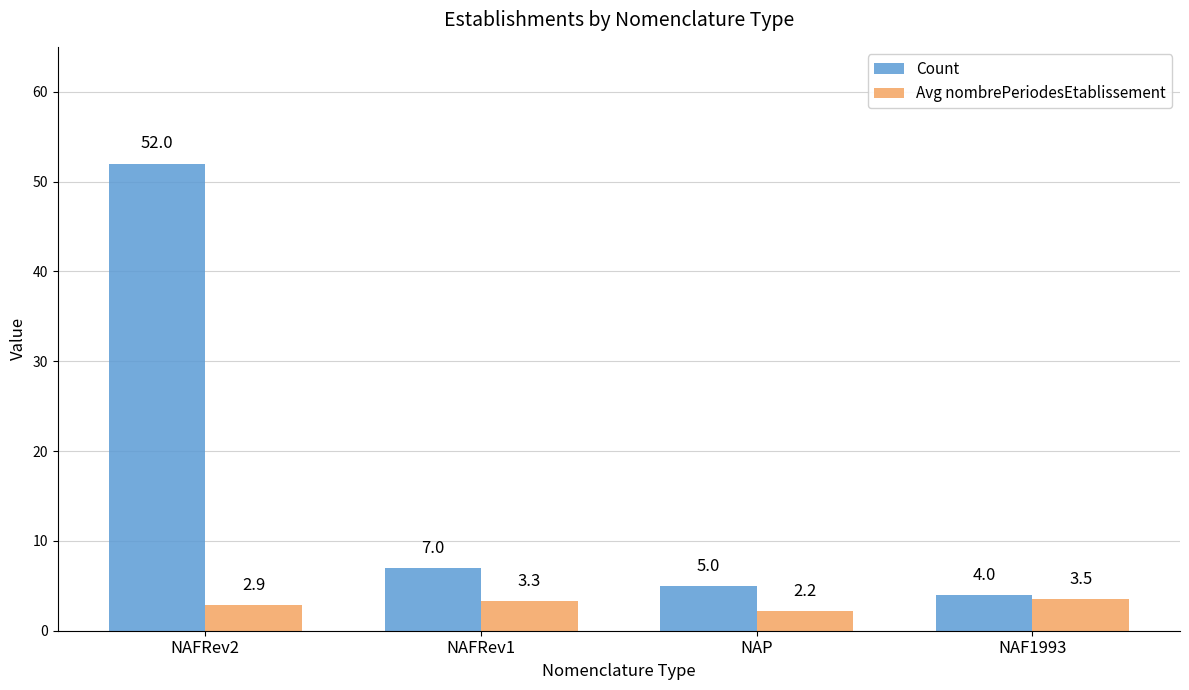

What is the approximate value of Avg nombrePeriodesEtablissement at NAF1993?

3.5